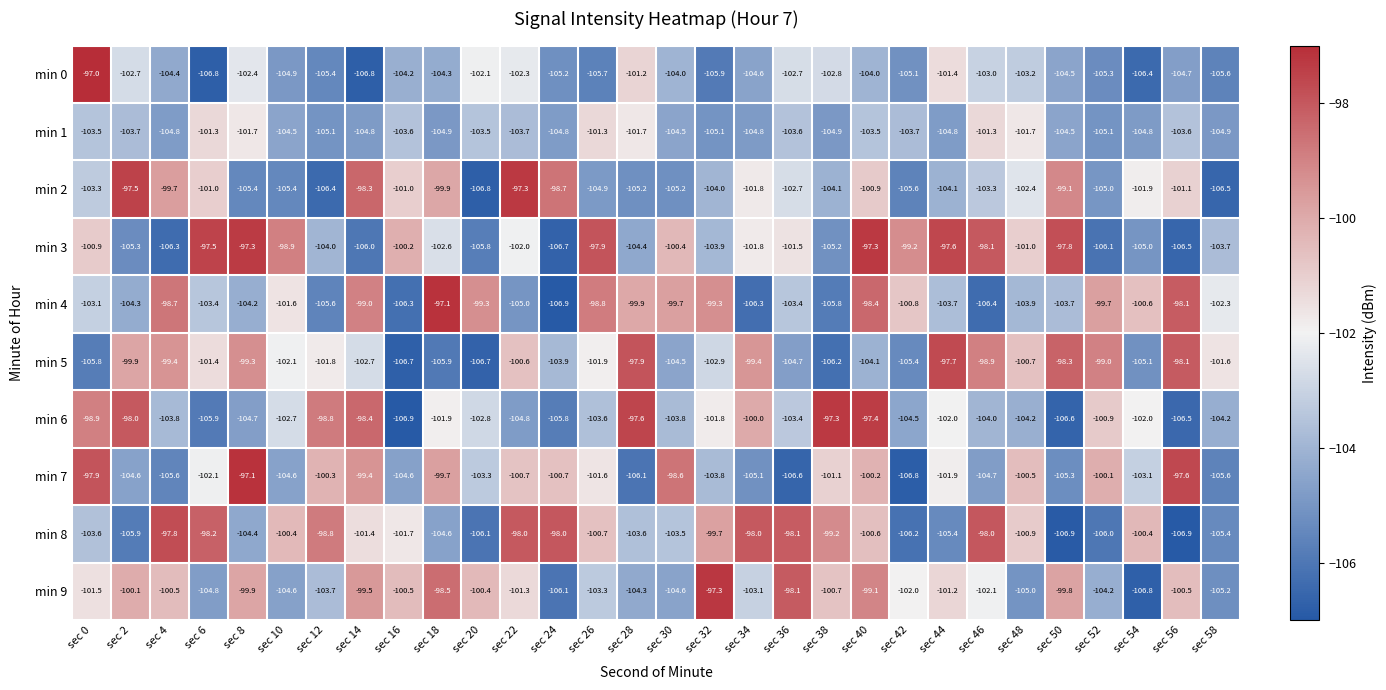

At which category is the sum across all series the highest?

sec 40